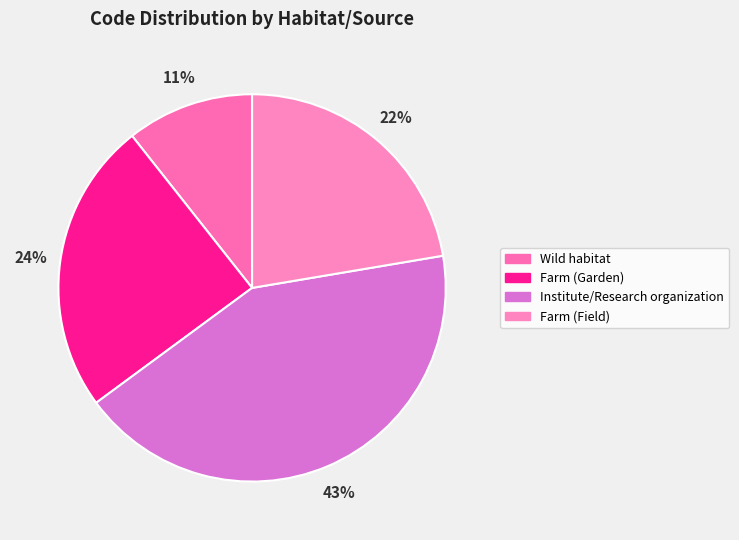

Which category has the biggest portion of the pie?

Institute/Research organization